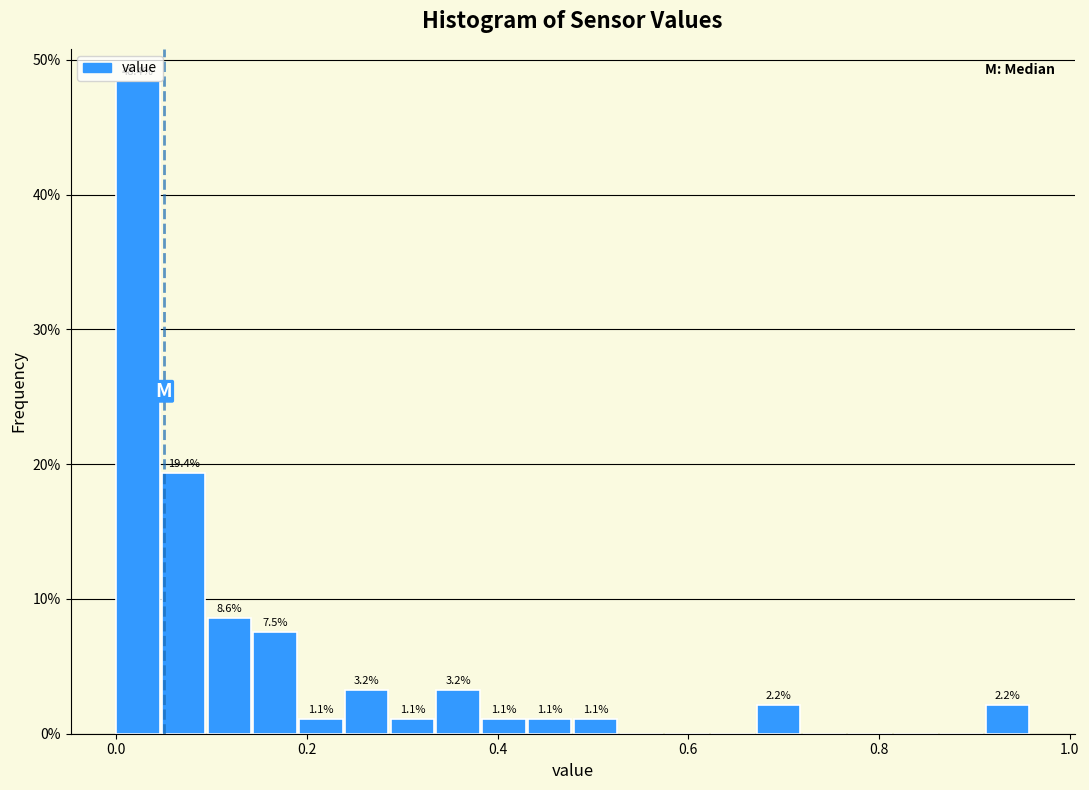

Read against the x-axis, roughly where is the centre of the tallest bar?

0.02